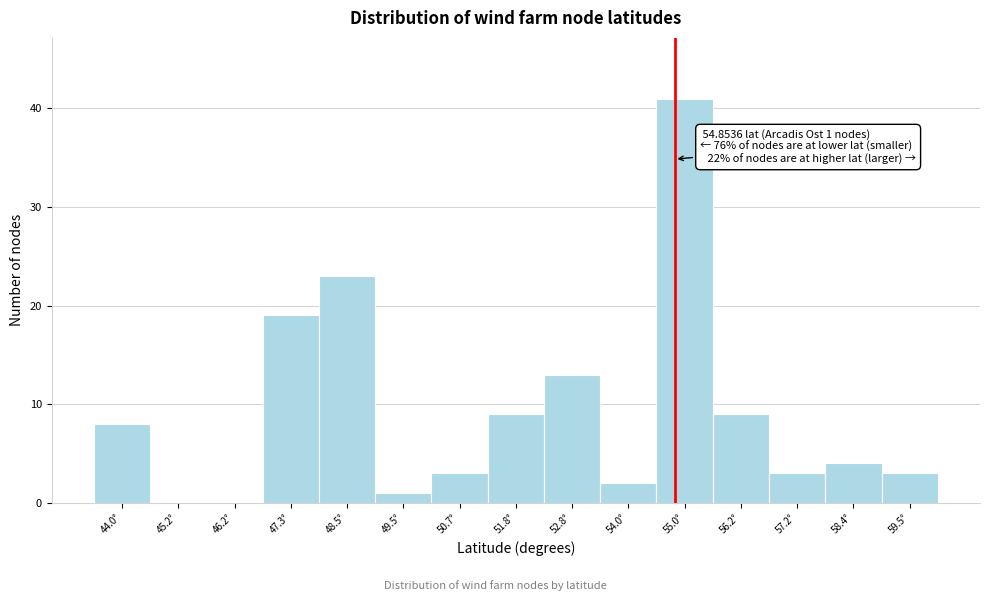

Over which range of the x-axis is the bar tallest?

54.5 to 55.6